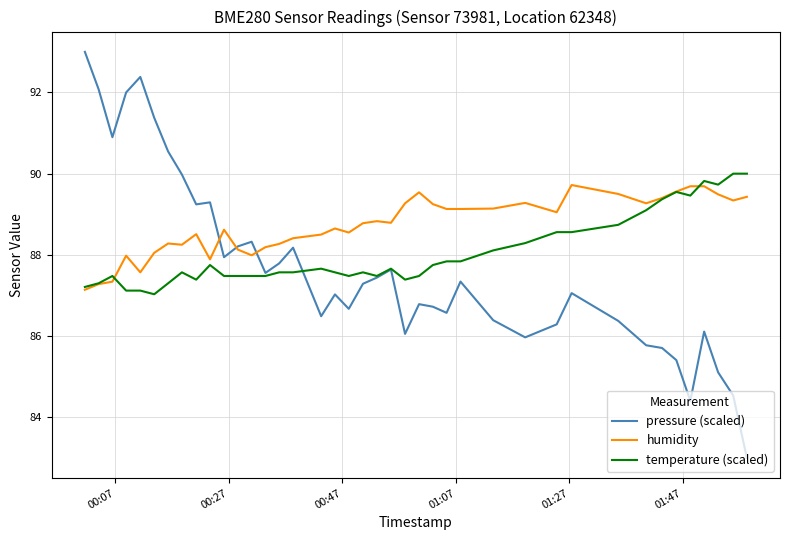

Which series has the largest total across all categories?

humidity